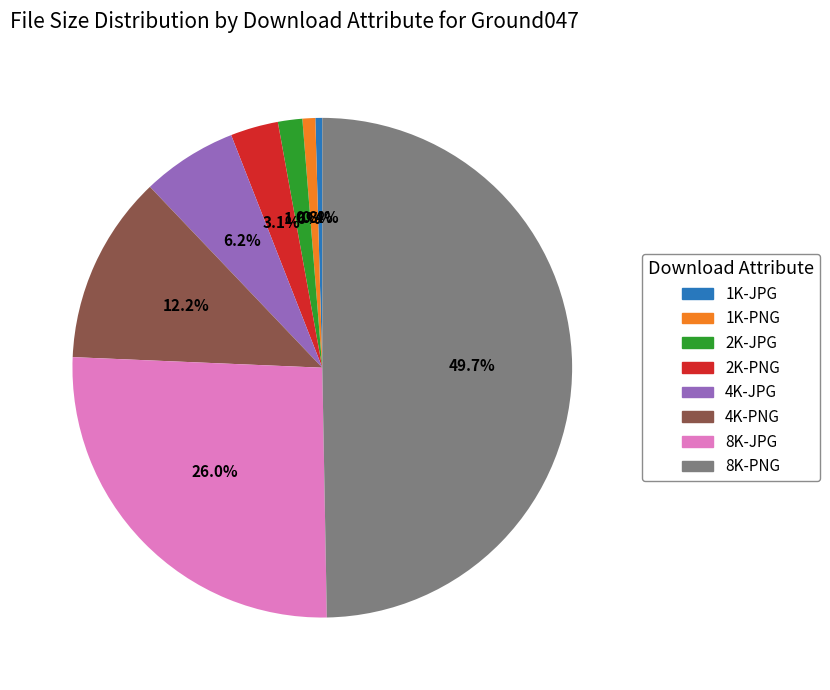

Combined, do 1K-PNG and 8K-JPG account for over 50%?

No